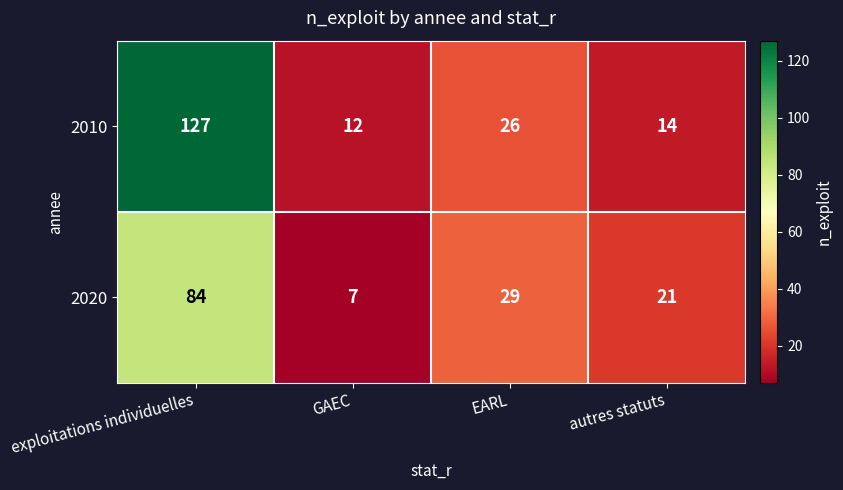

The value of 2020 at autres statuts is 28. True or false?

False